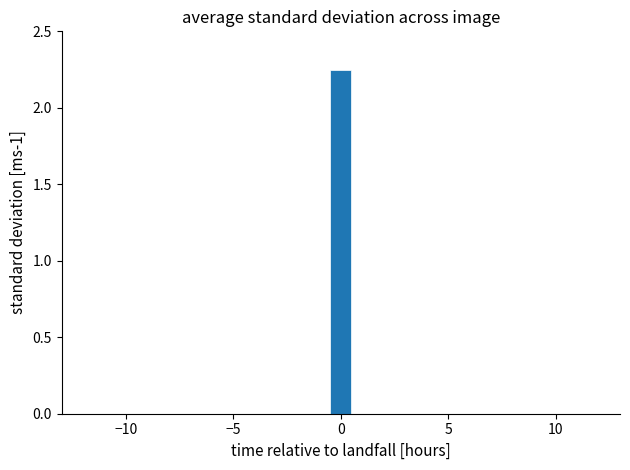

Read against the x-axis, roughly where is the centre of the tallest bar?

0.0